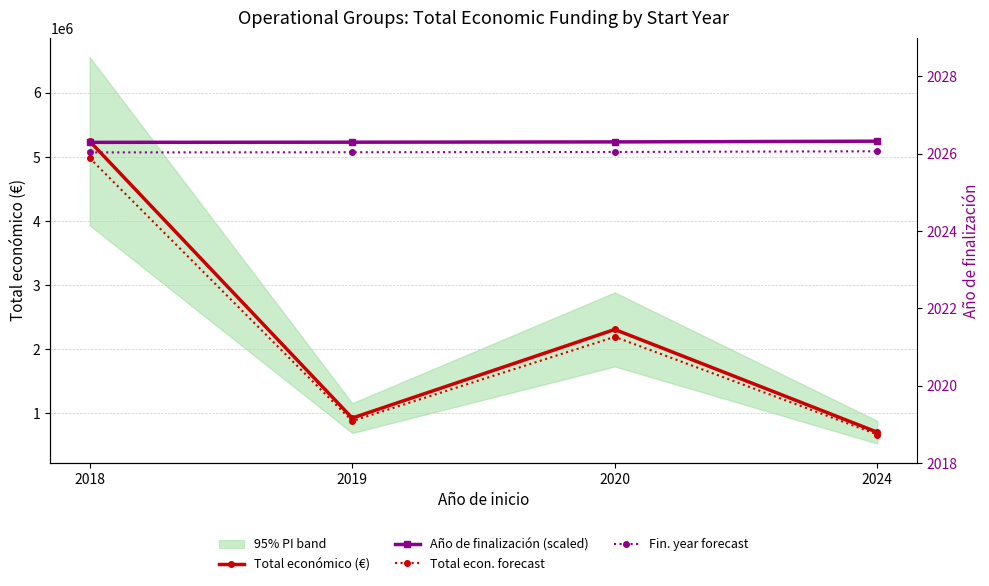

What is the total value across all series at 2024?

11711853.7